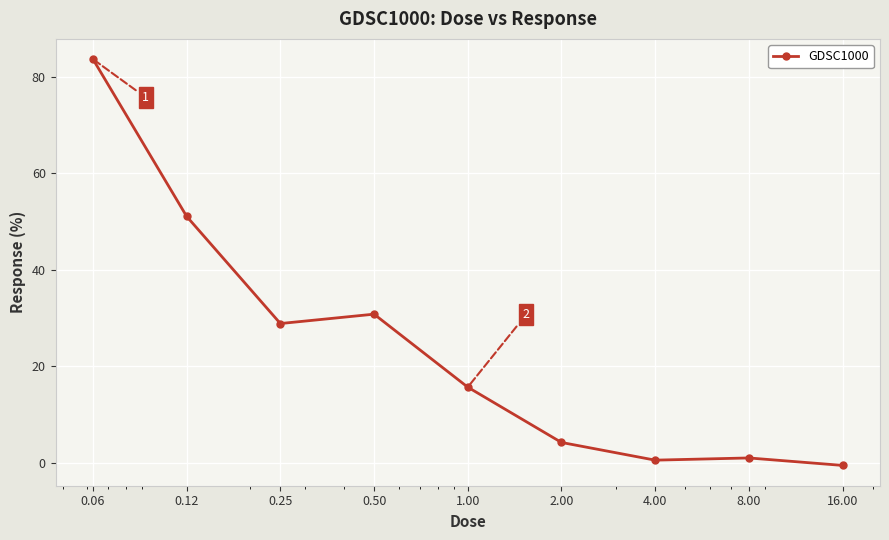

What is the value of the 4th point from the left?

30.8